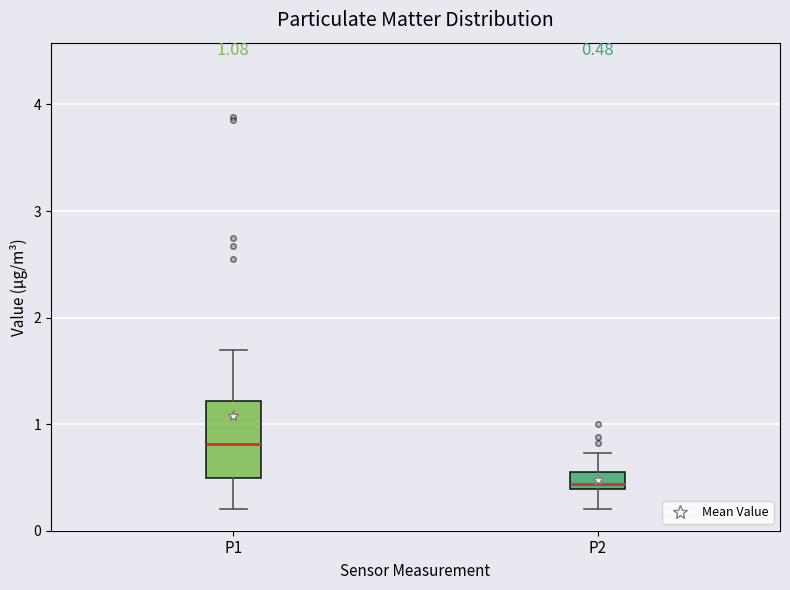

Which box's median line is the lowest?

P2